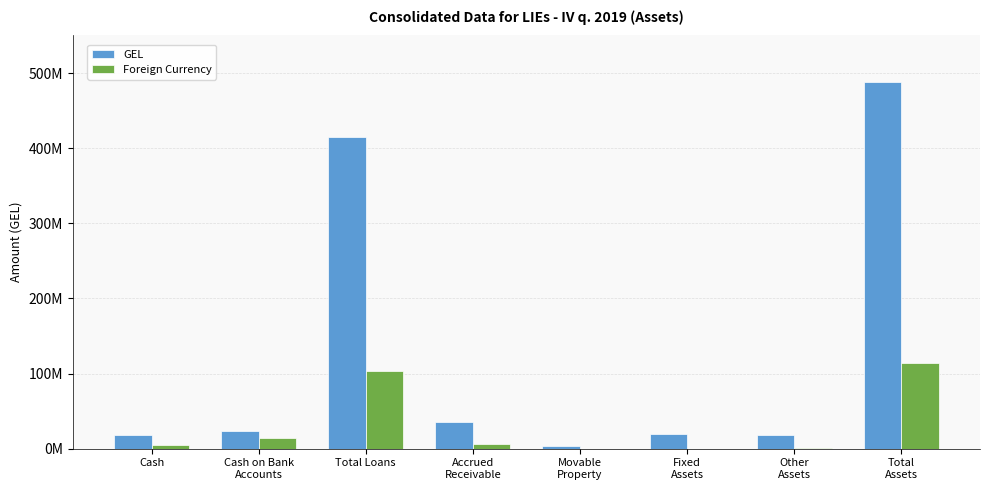

What are all the series names shown in the legend?

GEL, Foreign Currency